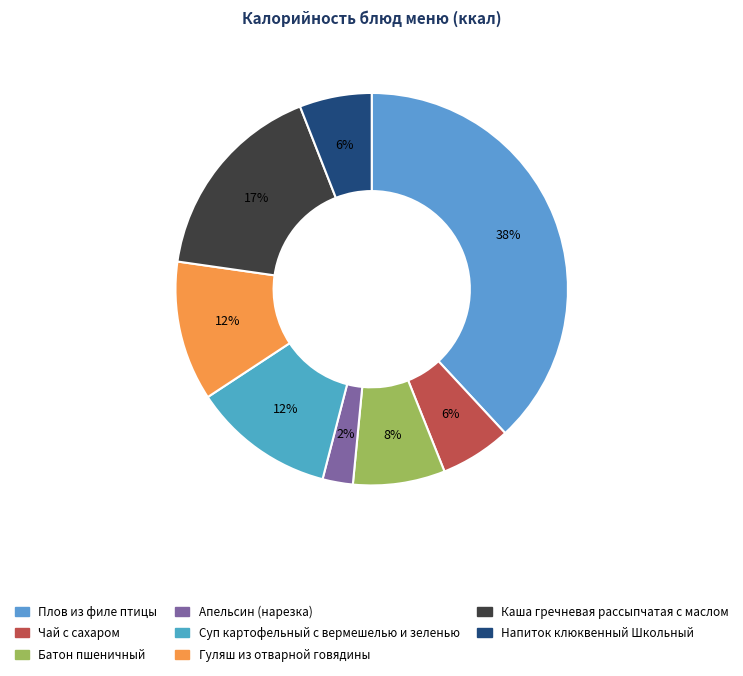

Does any single category account for the majority?

No